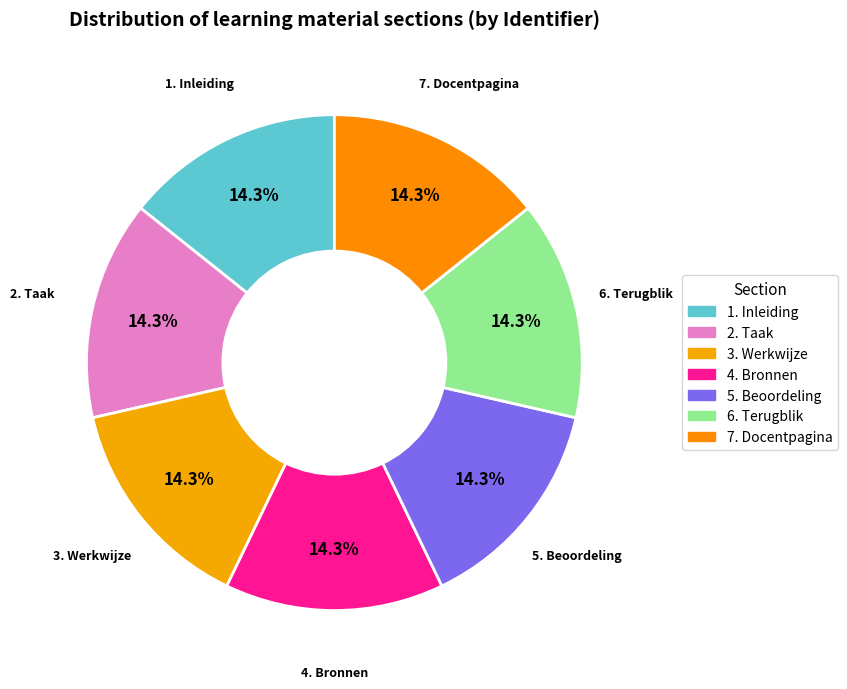

Combined, what portion of the pie is 1. Inleiding and 3. Werkwijze?

28.6%